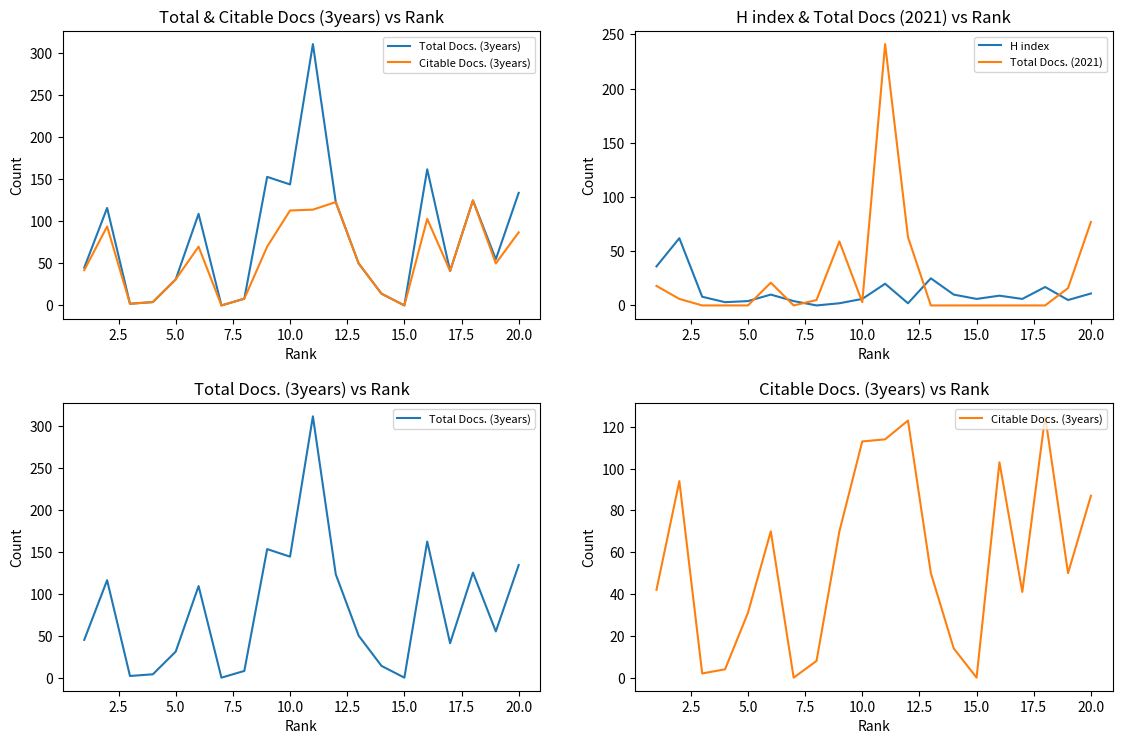

What is the difference between the second highest and minimum values in the Citable Docs. (3years) series?

123